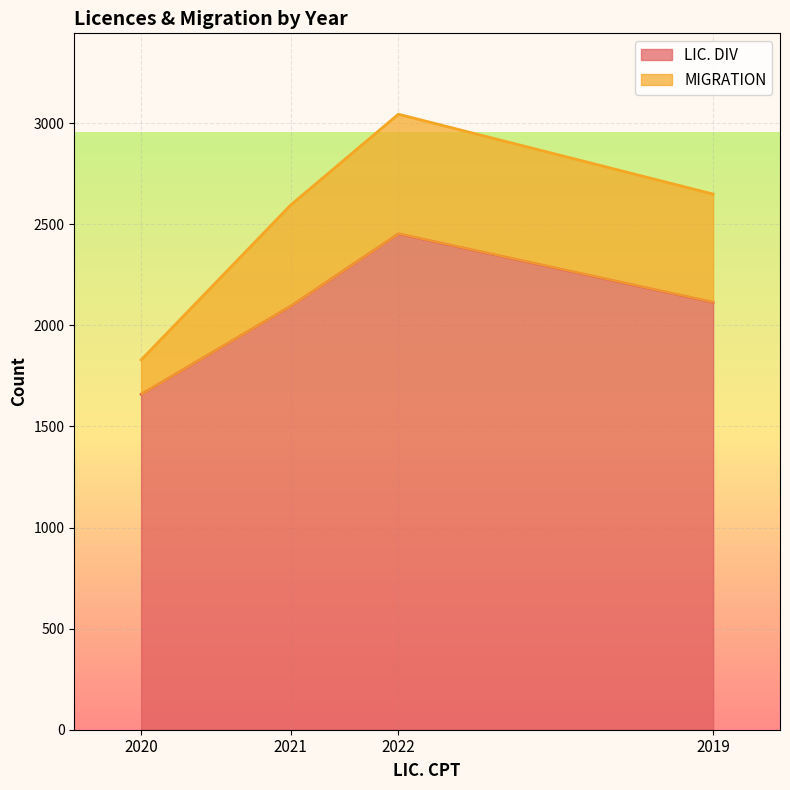

List the labels in order of MIGRATION value, largest first.

2022, 2019, 2021, 2020